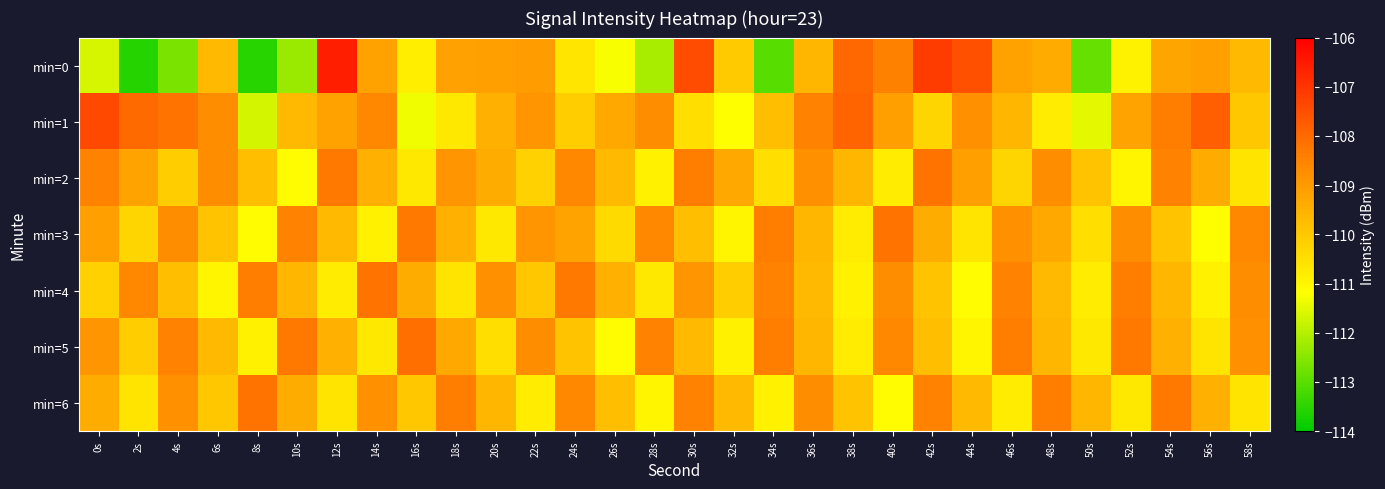

Rank the series at 58s from highest to lowest value.

min=3, min=4, min=5, min=0, min=1, min=2, min=6